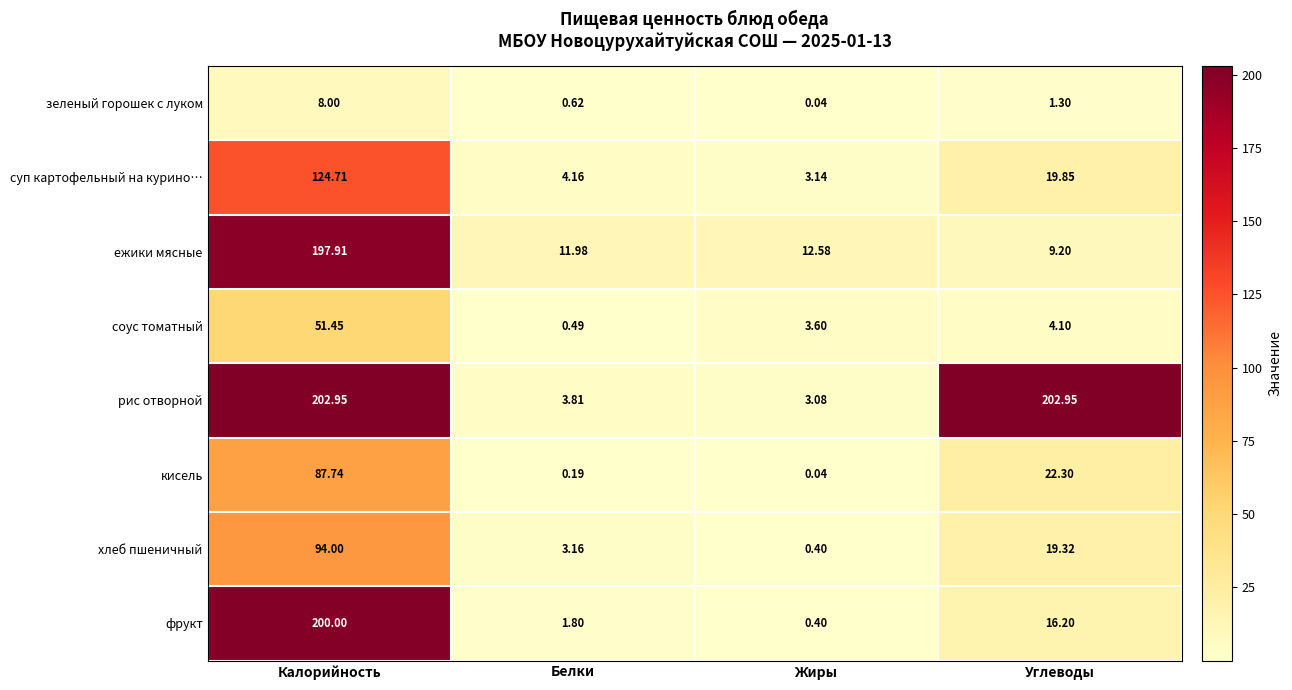

At which category is the sum across all series the highest?

Калорийность